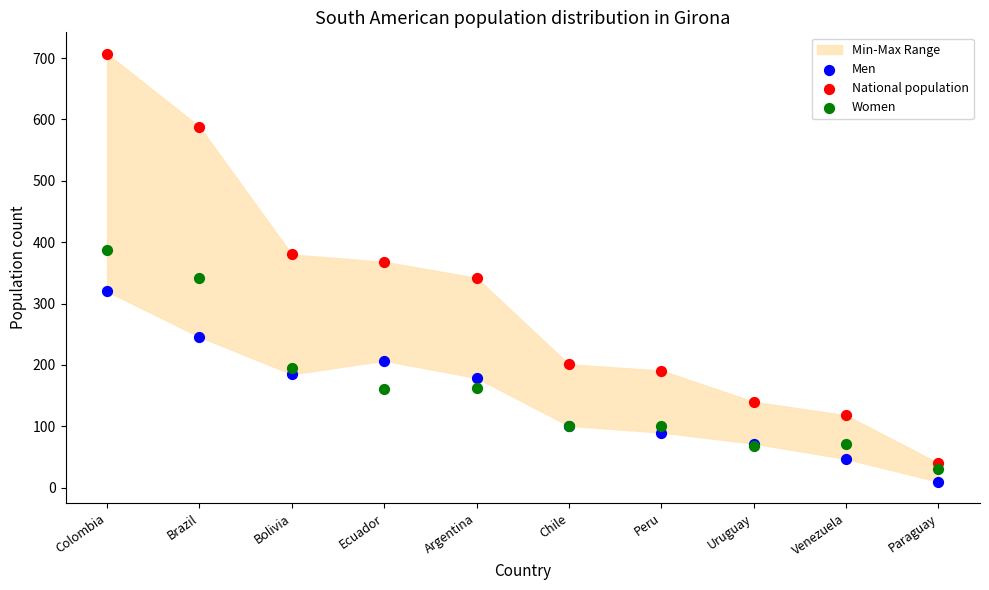

Which series has the widest spread of Y values?

National population